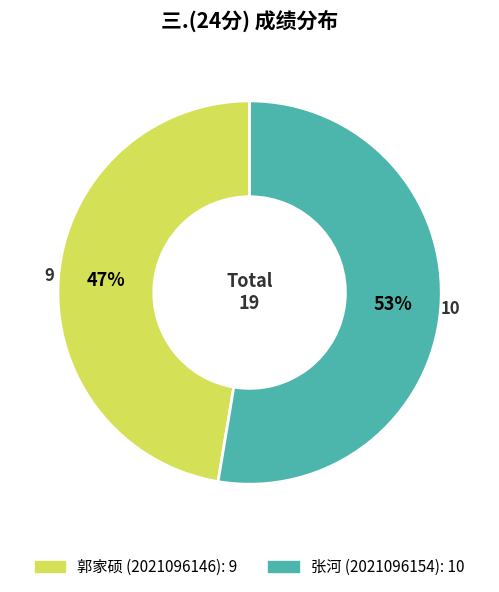

Does any single category account for the majority?

Yes